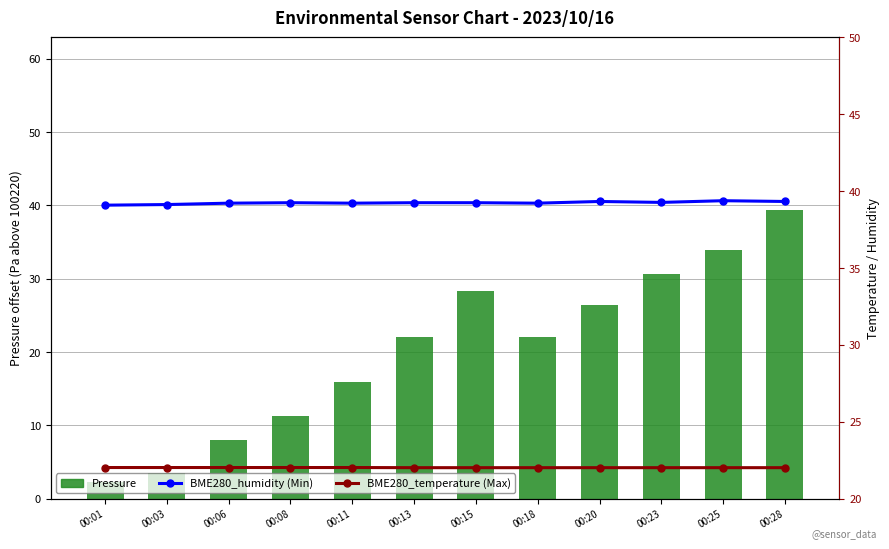

At which label does BME280_temperature (Max) reach its peak?

00:01